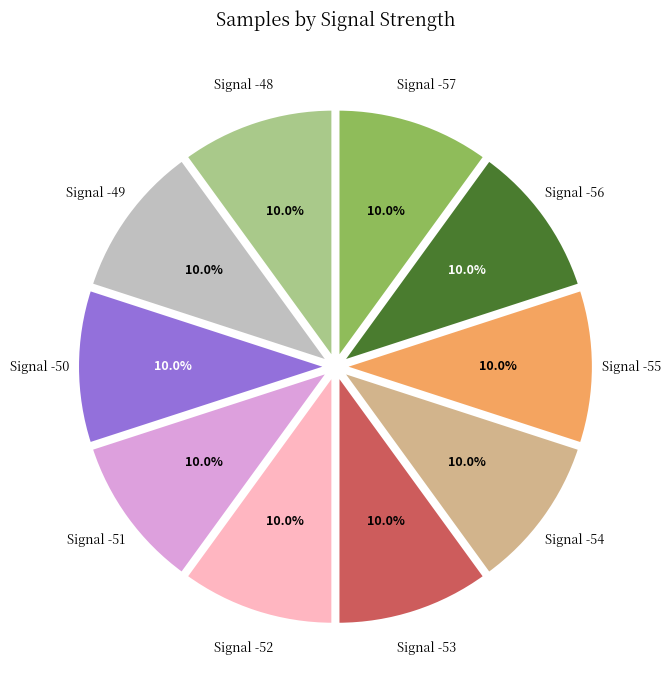

Count the number of slices in the pie.

10